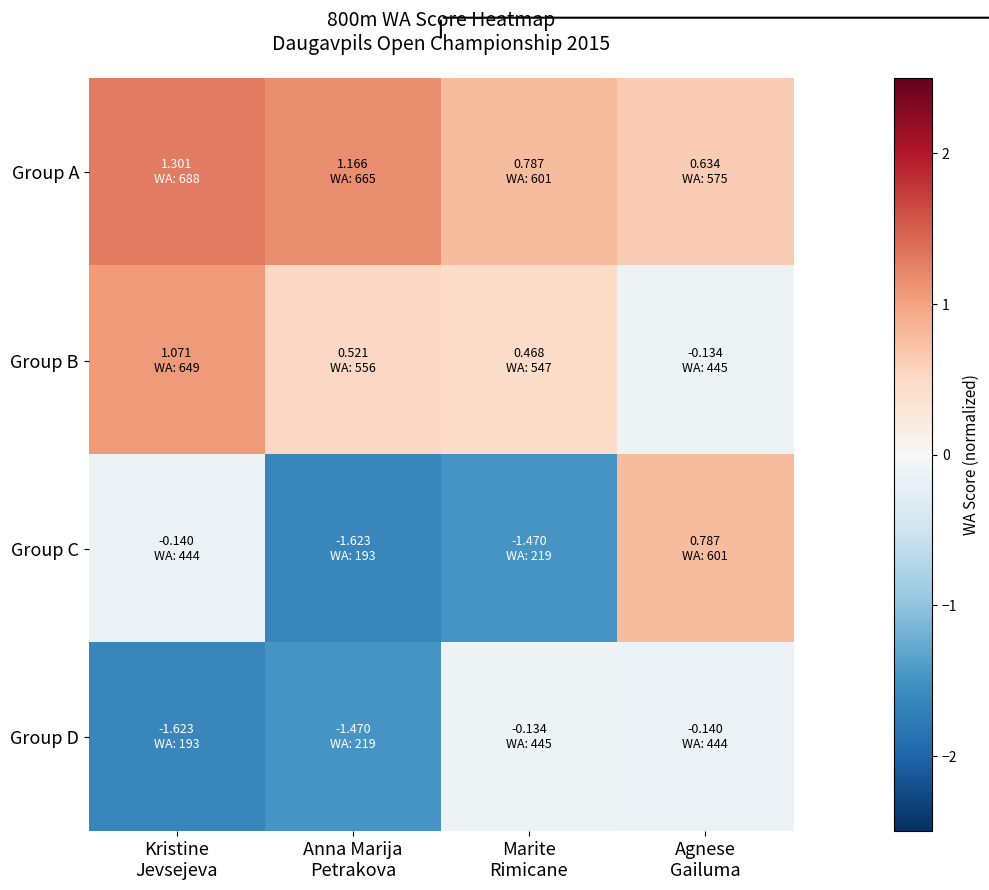

Reading left to right, extract all data points from this chart.

Group A: Kristine
Jevsejeva=1.3	Anna Marija
Petrakova=1.2	Marite
Rimicane=0.8	Agnese
Gailuma=0.6
Group B: Kristine
Jevsejeva=1.1	Anna Marija
Petrakova=0.5	Marite
Rimicane=0.5	Agnese
Gailuma=-0.1
Group C: Kristine
Jevsejeva=-0.1	Anna Marija
Petrakova=-1.6	Marite
Rimicane=-1.5	Agnese
Gailuma=0.8
Group D: Kristine
Jevsejeva=-1.6	Anna Marija
Petrakova=-1.5	Marite
Rimicane=-0.1	Agnese
Gailuma=-0.1